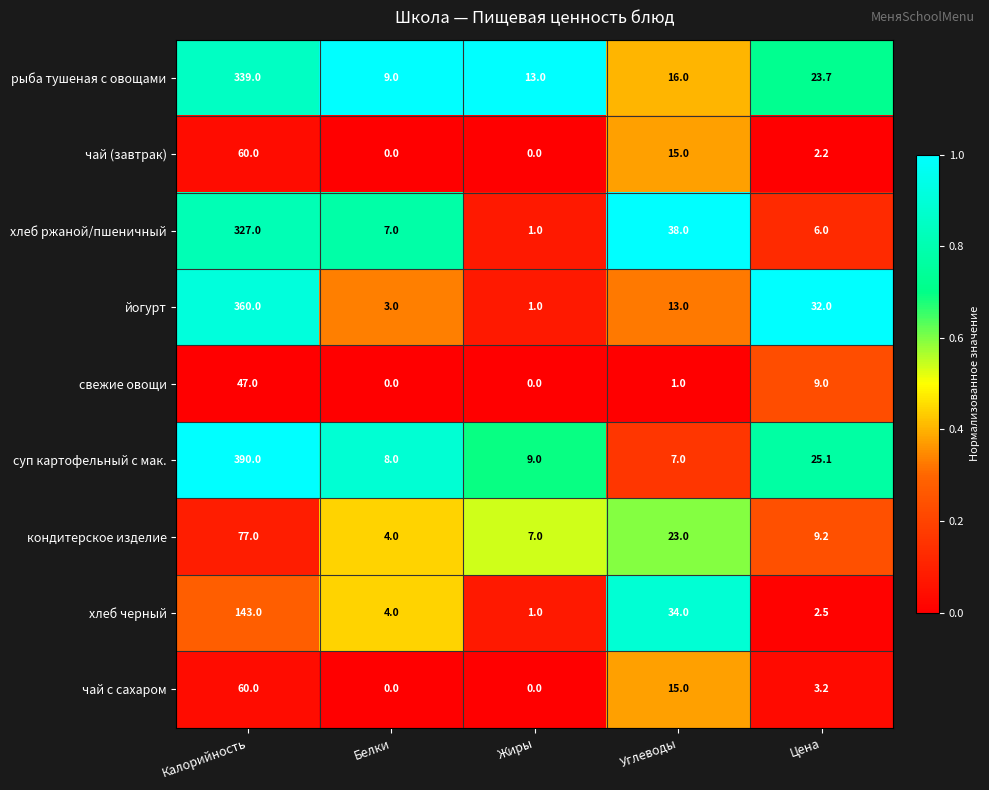

What is the difference between the highest and lowest values at Жиры?

13.0